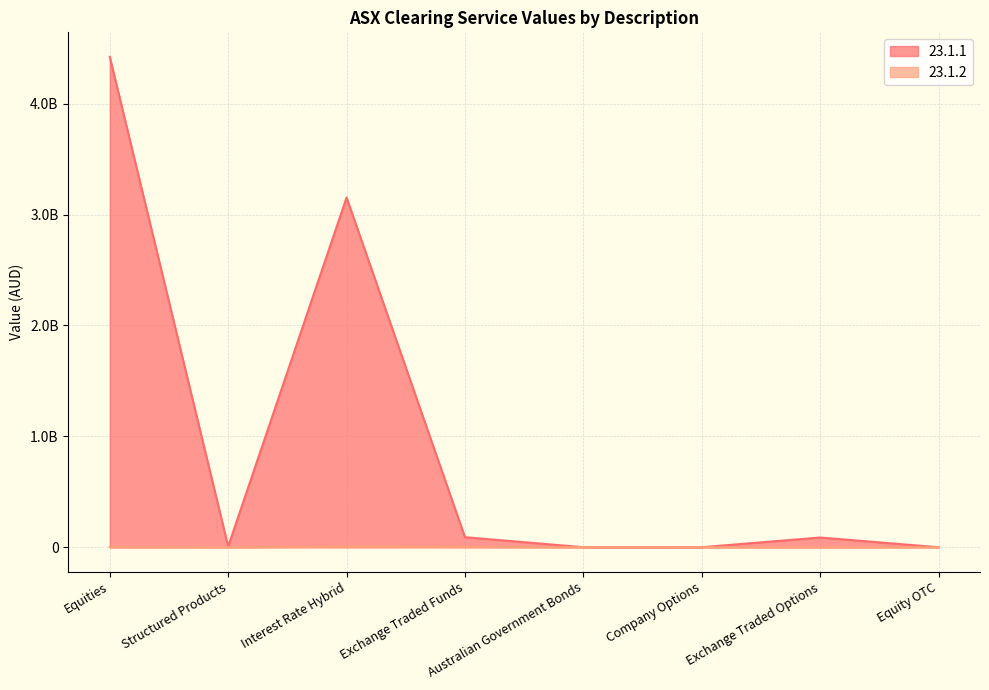

True or false: 23.1.1 and 23.1.2 intersect in this chart.

False